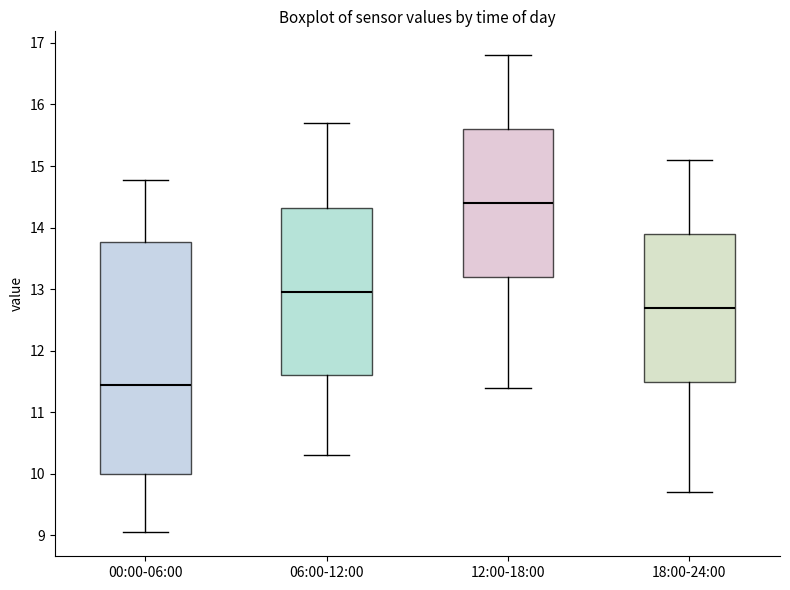

Reading left to right, read every box against the y-axis: the position of its median line, the range the box covers, and the ends of its whiskers. The values are not printed on the chart, so give them approximately, as read against the axis.

00:00-06:00: median 11.5, box 10.0 to 13.8, whiskers 9.1 to 14.8
06:00-12:00: median 13.0, box 11.6 to 14.3, whiskers 10.3 to 15.7
12:00-18:00: median 14.4, box 13.2 to 15.6, whiskers 11.4 to 16.8
18:00-24:00: median 12.7, box 11.5 to 13.9, whiskers 9.7 to 15.1